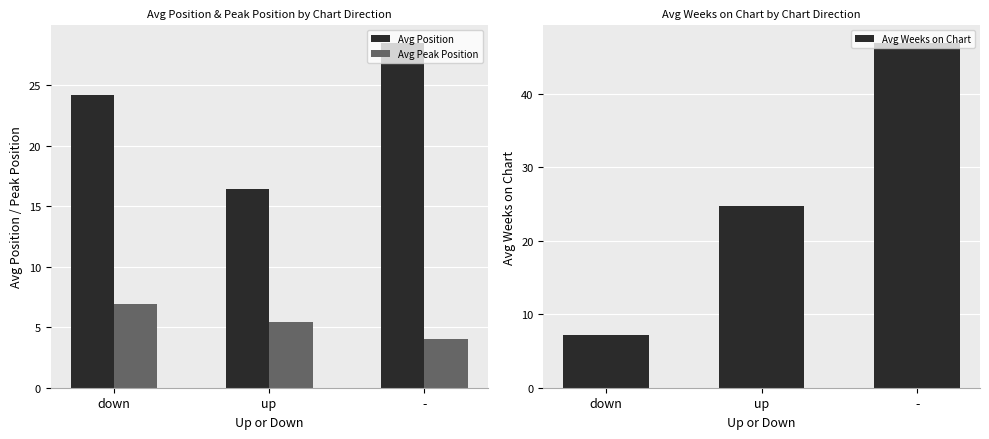

What is the smallest value displayed?

4.0